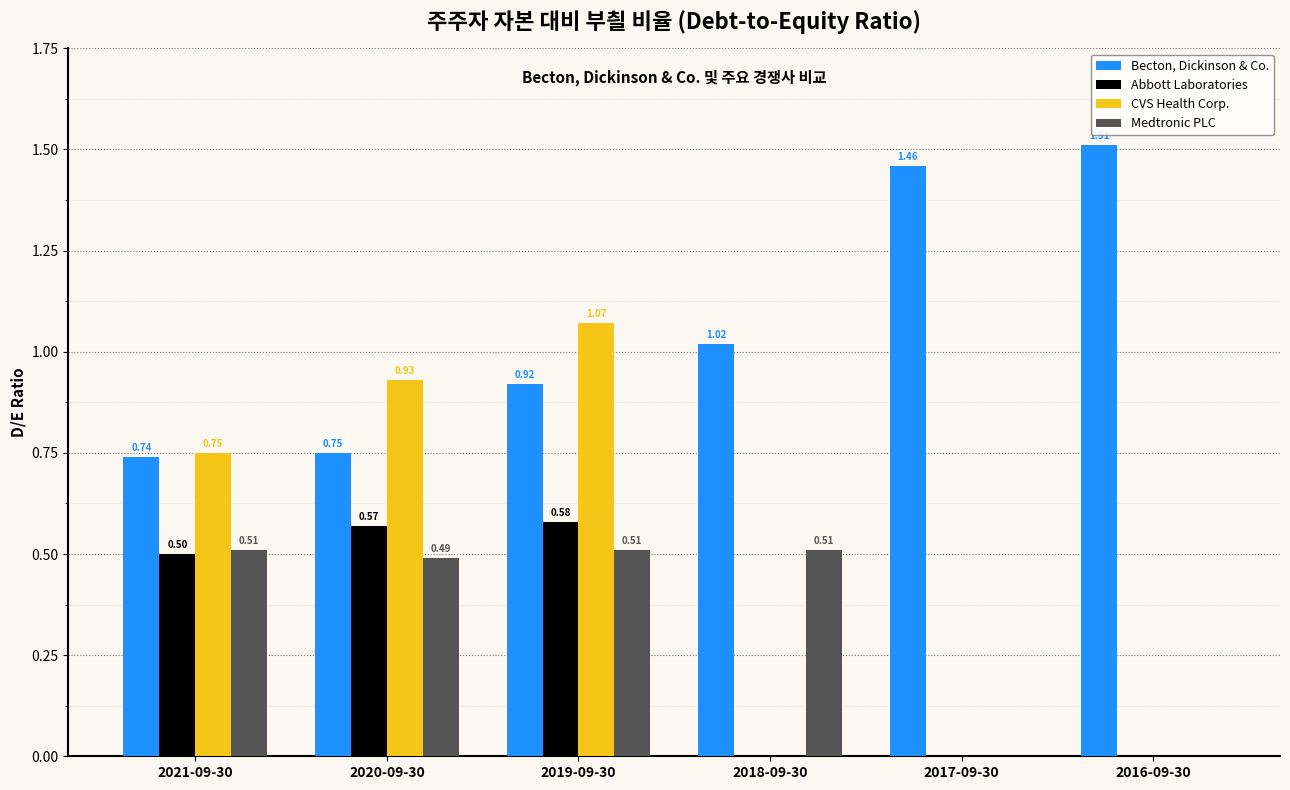

Which series changed the most between 2020-09-30 and 2017-09-30?

CVS Health Corp.